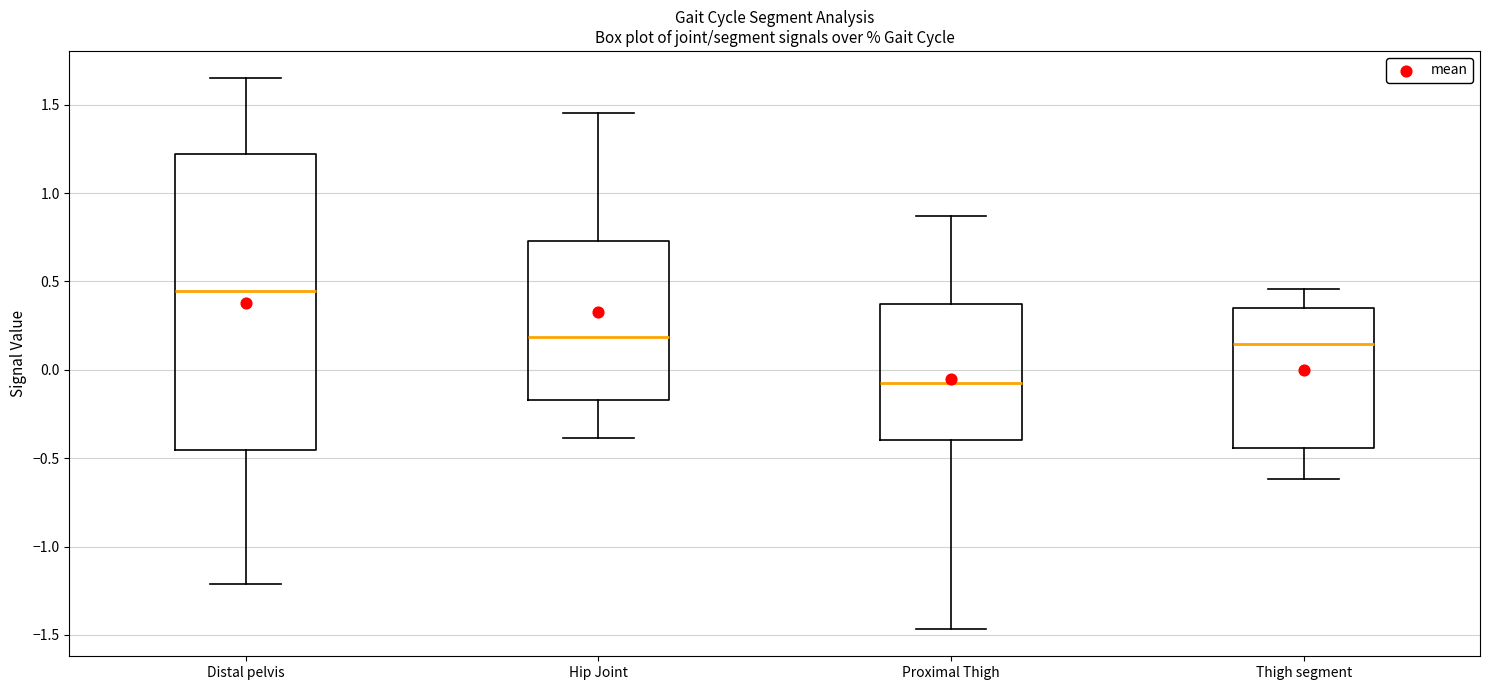

Which box is the tallest, from its lower edge to its upper edge?

Distal pelvis